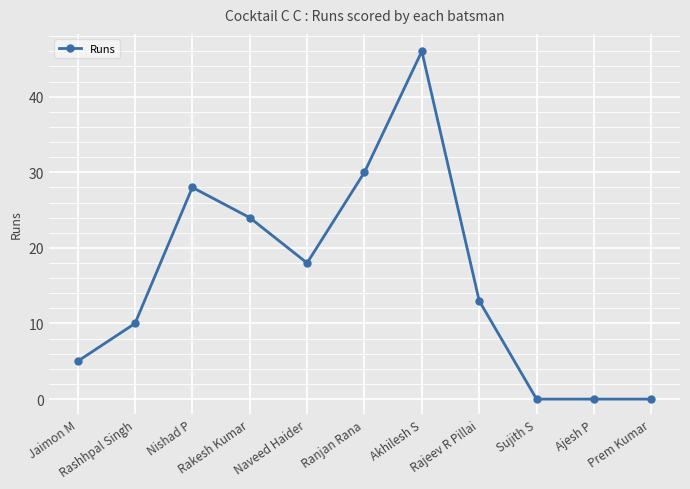

What is the value of the 4th point from the left?

24